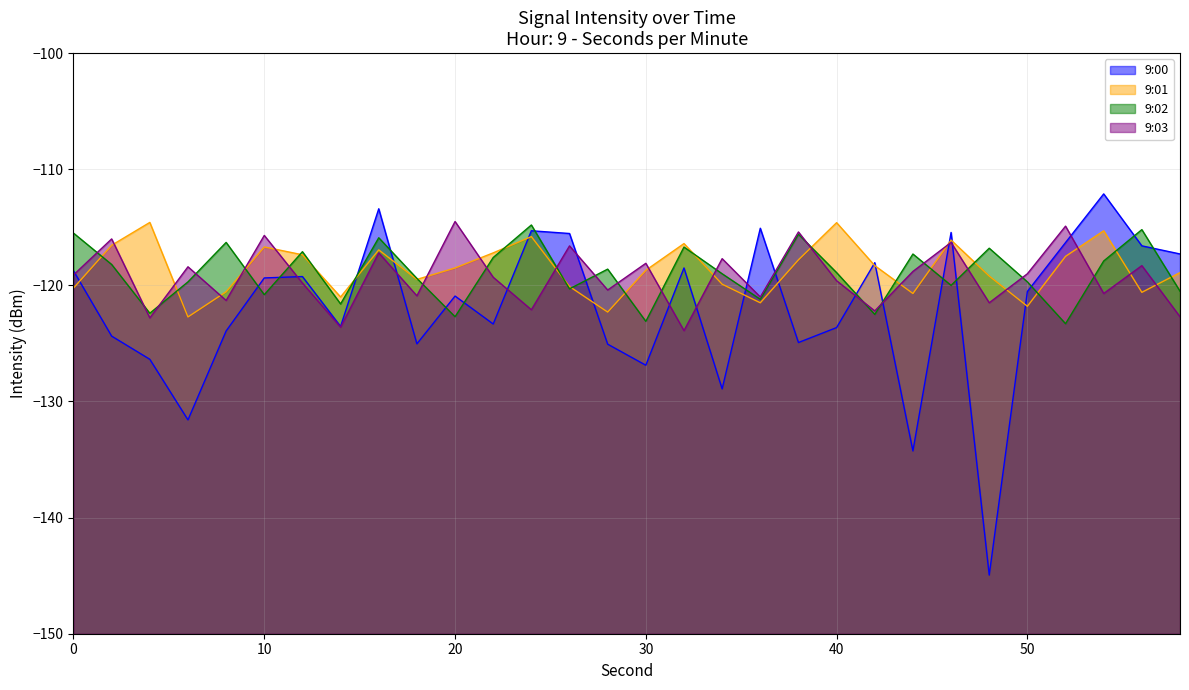

True or false: 9:03 has more than 2 interior local peaks.

True